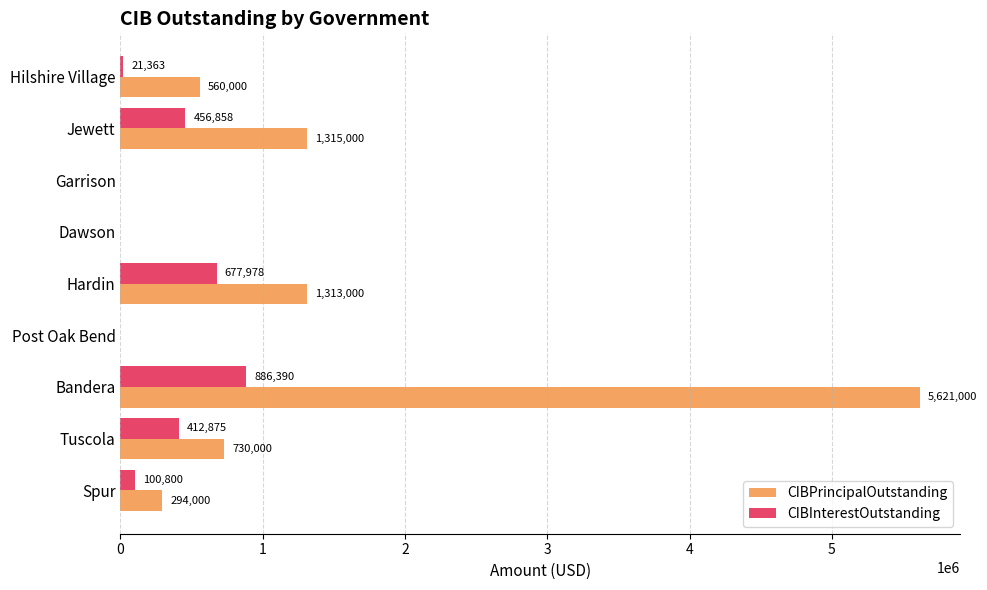

Which series has the largest total across all categories?

CIBPrincipalOutstanding